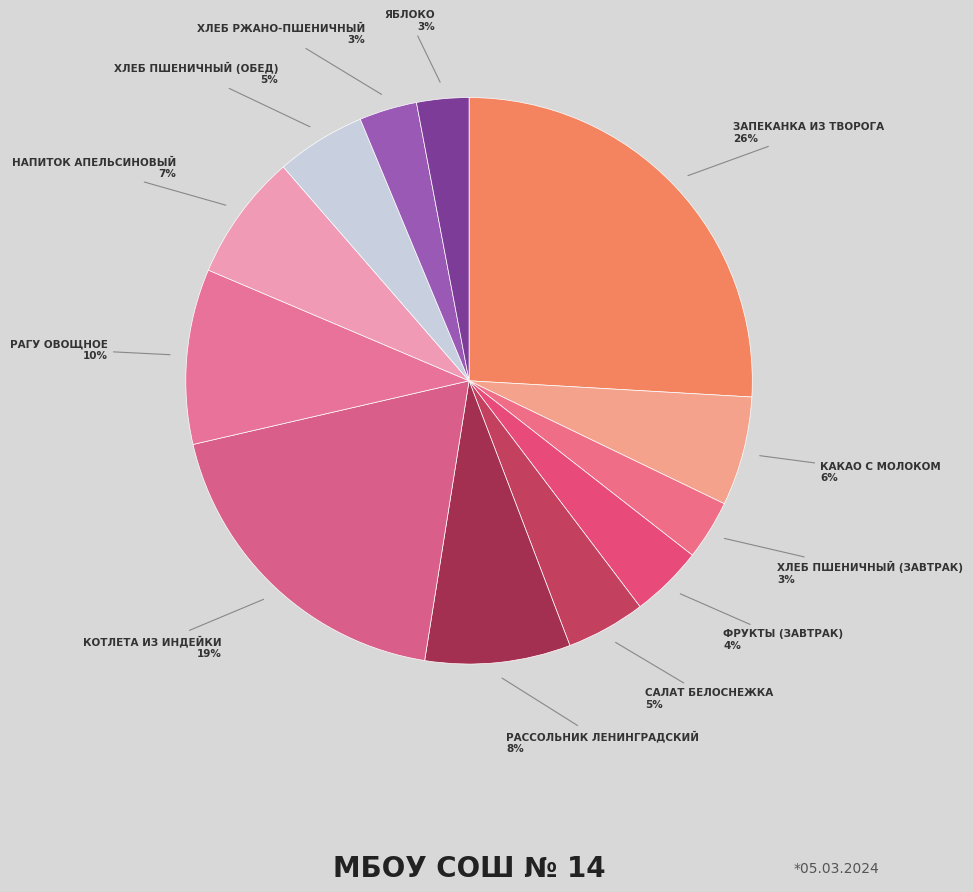

How many segments does this pie chart have?

12